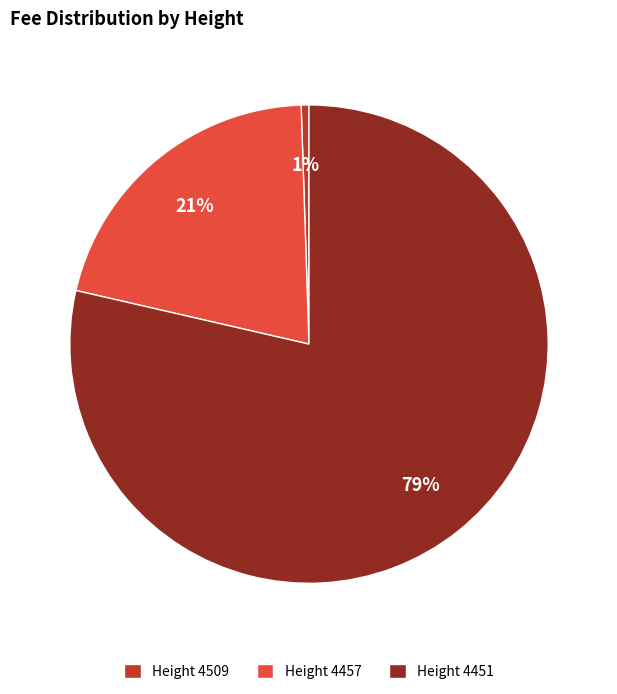

Which category accounts for the majority?

Height 4451